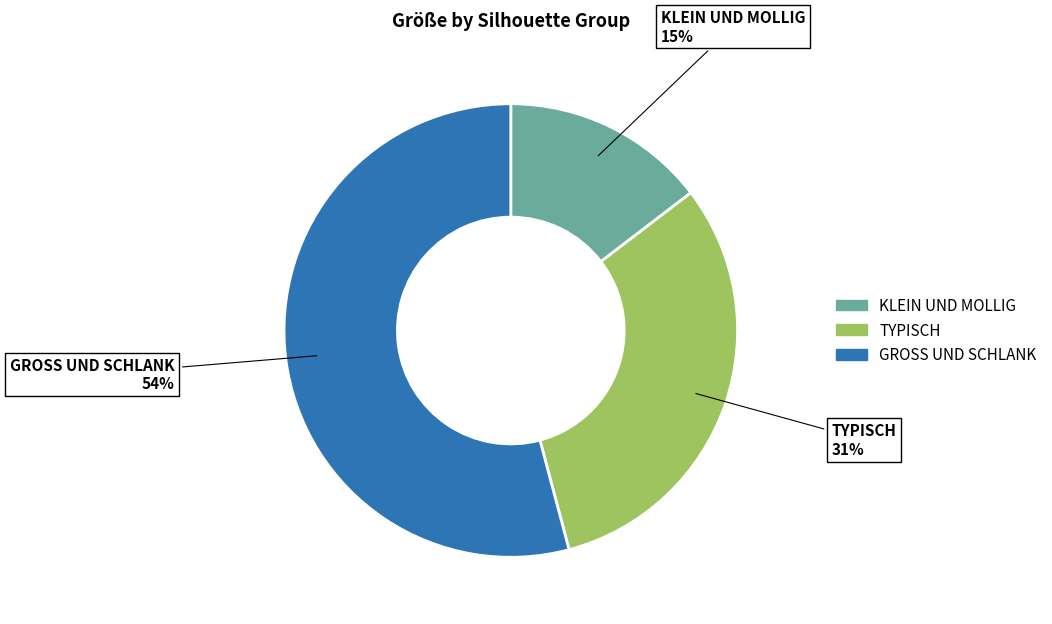

To the nearest percent, what is the average slice percentage?

33%